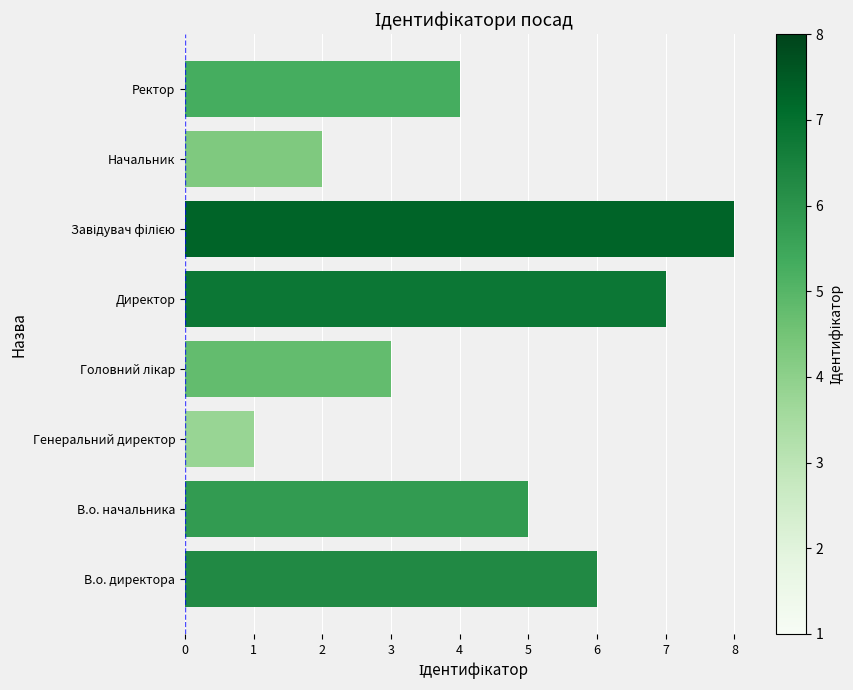

Approximately how many times larger is the value at В.о. начальника compared to Генеральний директор?

5.0